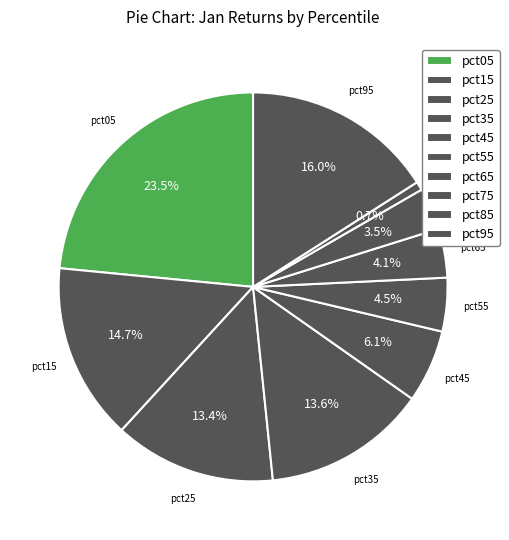

What is the smallest slice in the pie chart?

pct85